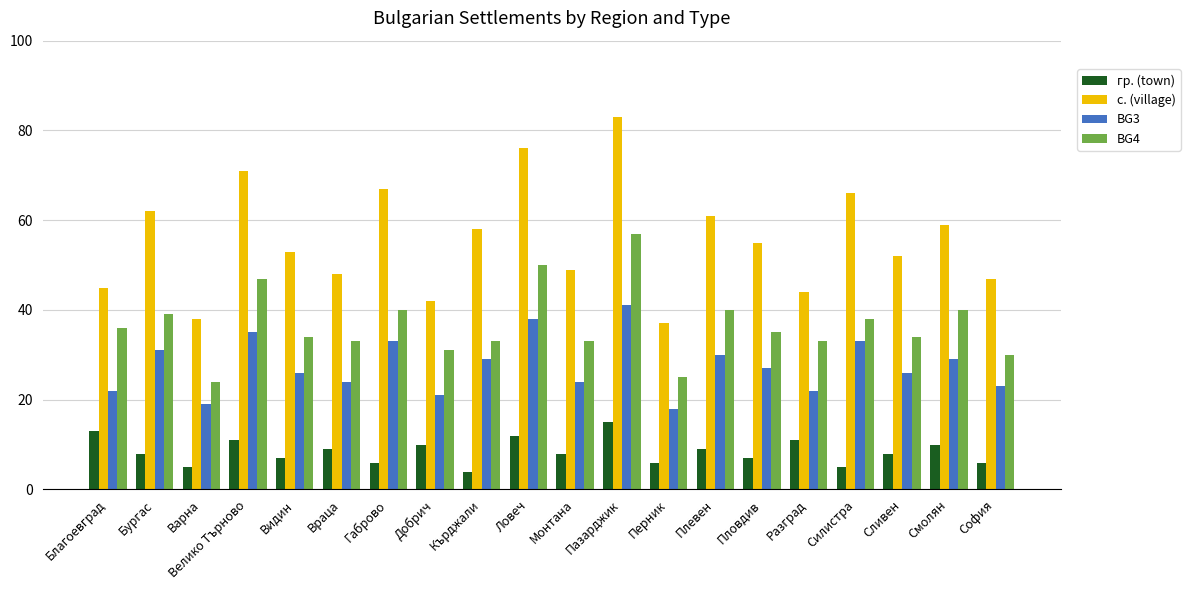

What position from the left is Кърджали?

9